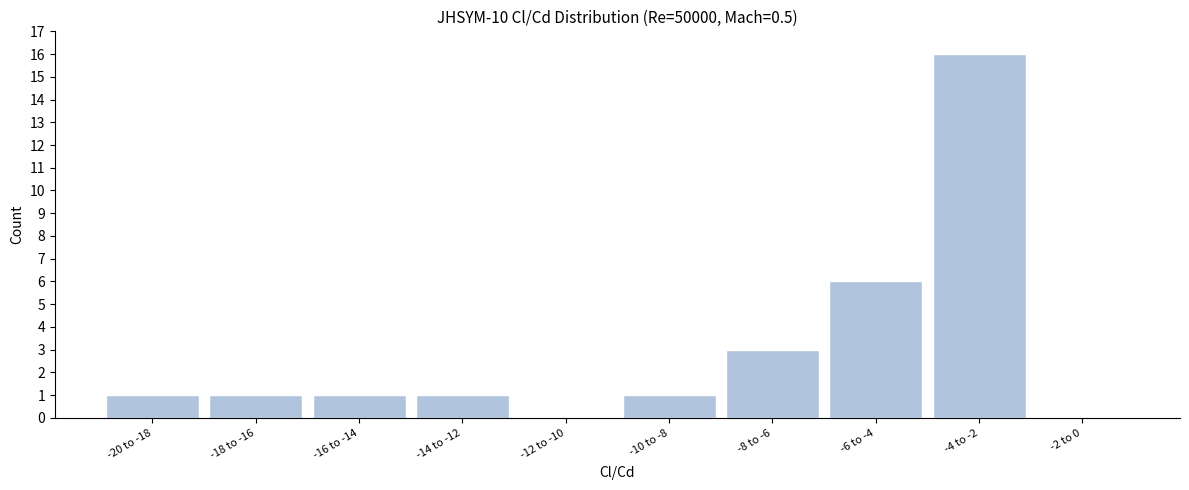

Reading left to right, what are all the values shown in this chart?

-20 to -18=1	-18 to -16=1	-16 to -14=1	-14 to -12=1	-12 to -10=0	-10 to -8=1	-8 to -6=3	-6 to -4=6	-4 to -2=16	-2 to 0=0